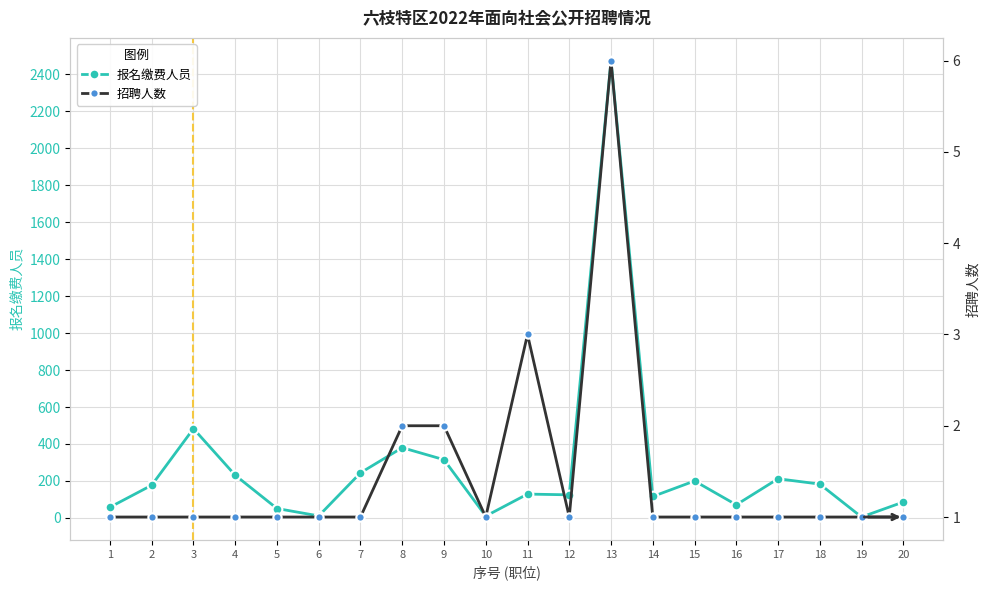

Rank the categories by 招聘人数 value from highest to lowest.

13, 11, 8, 9, 1, 2, 3, 4, 5, 6, 7, 10, 12, 14, 15, 16, 17, 18, 19, 20